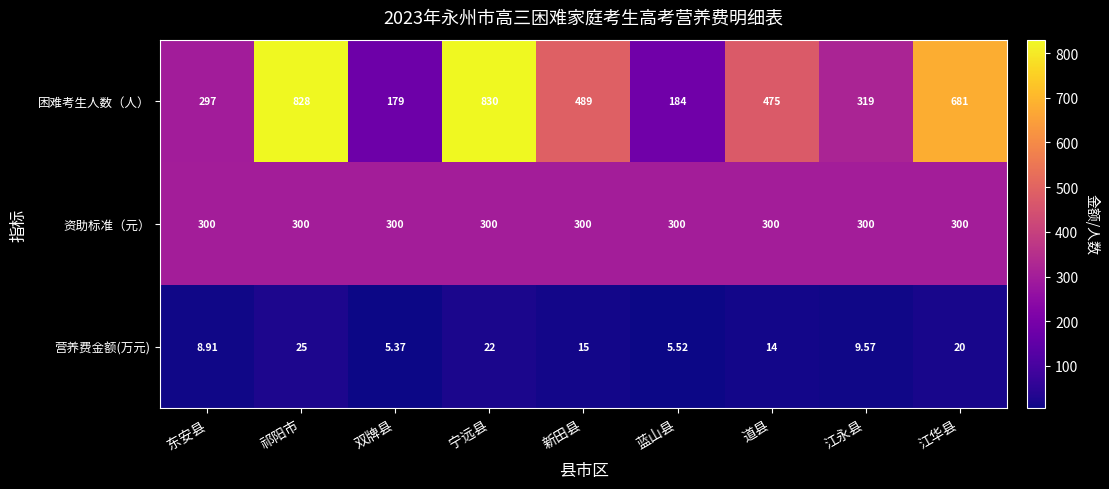

Rank the series by their average value, from lowest to highest.

营养费金额(万元), 资助标准（元）, 困难考生人数（人）